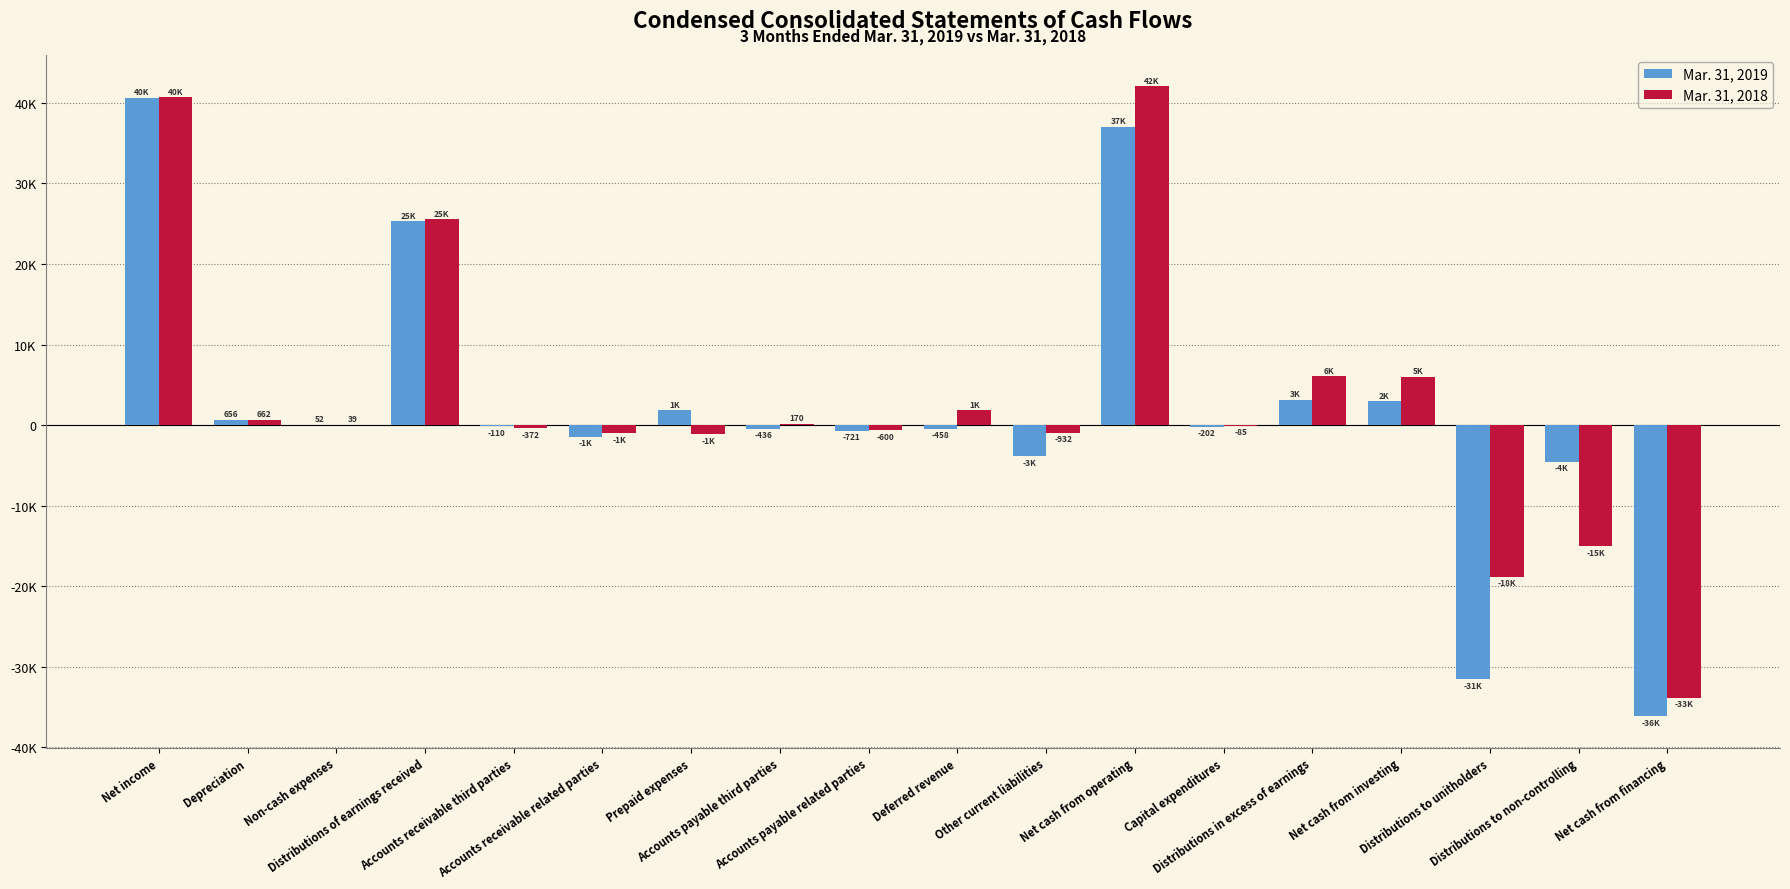

What are all the series names shown in the legend?

Mar. 31, 2019, Mar. 31, 2018